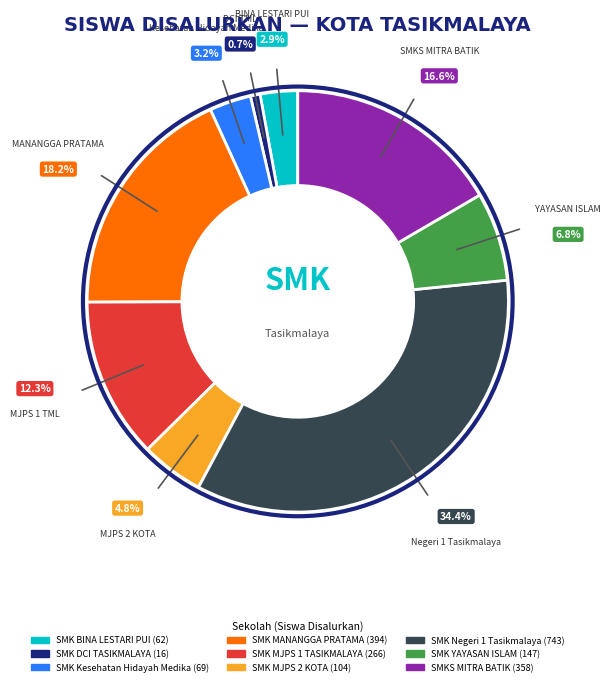

Does SMK MANANGGA PRATAMA account for over 50% of the chart?

No